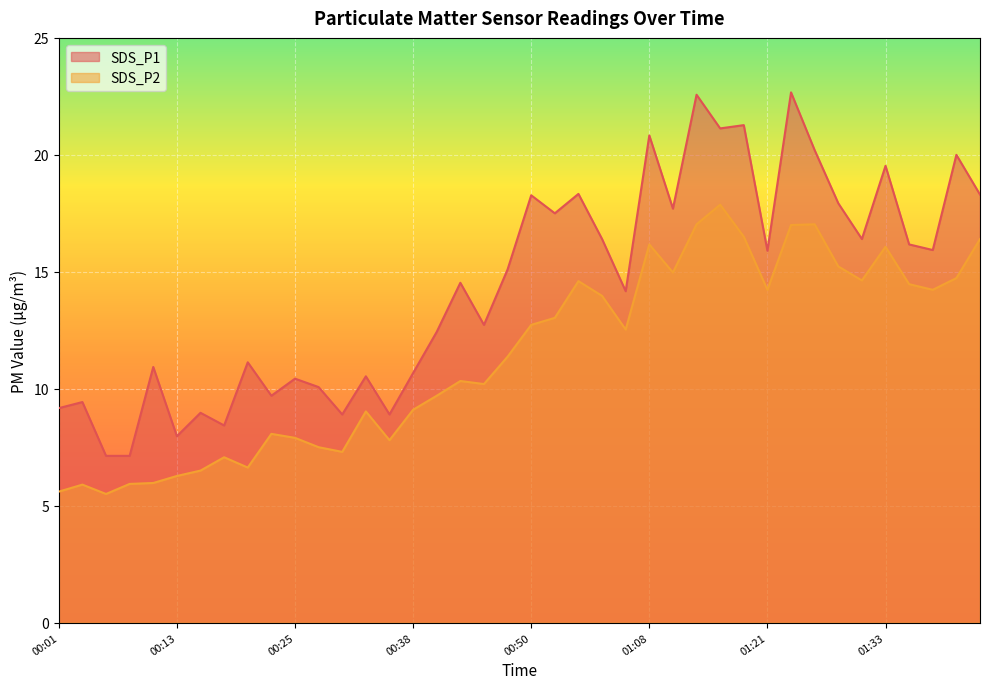

In SDS_P1, how many points are higher than both neighbors (excluding endpoints)?

15